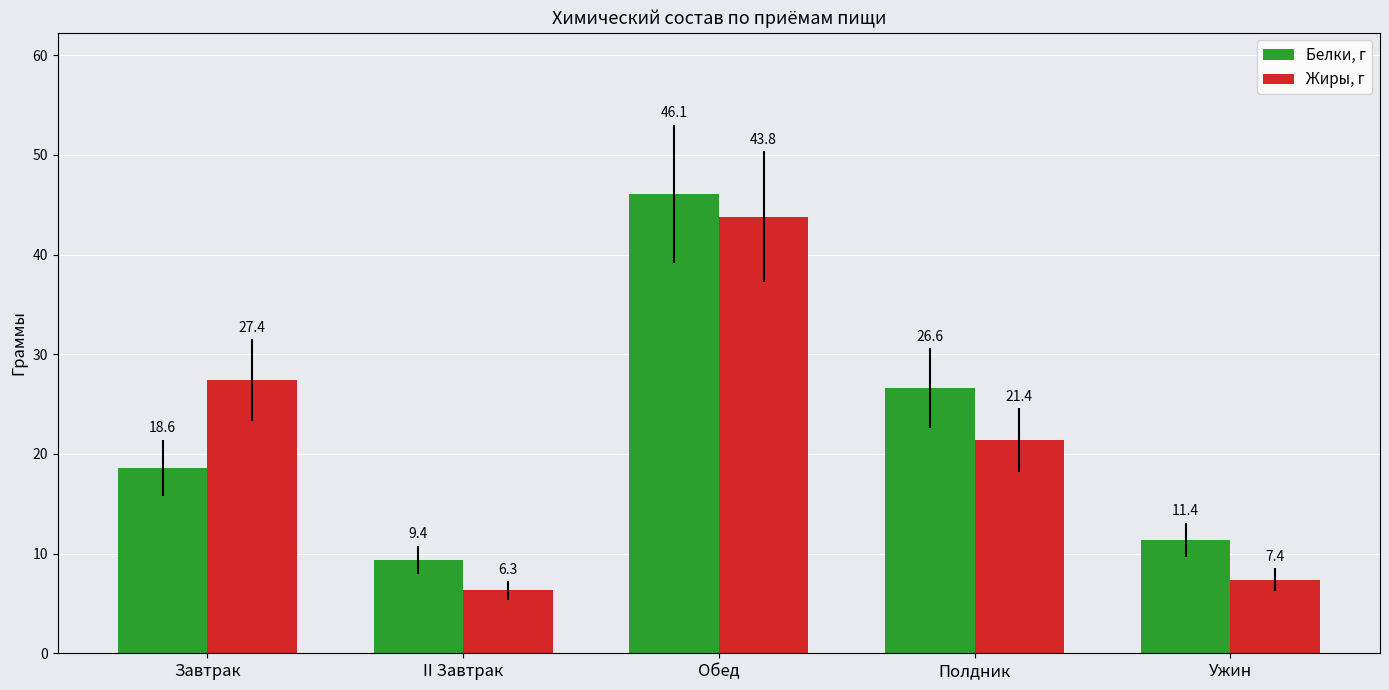

Rank the categories by Жиры, г value from highest to lowest.

Обед, Завтрак, Полдник, Ужин, II Завтрак